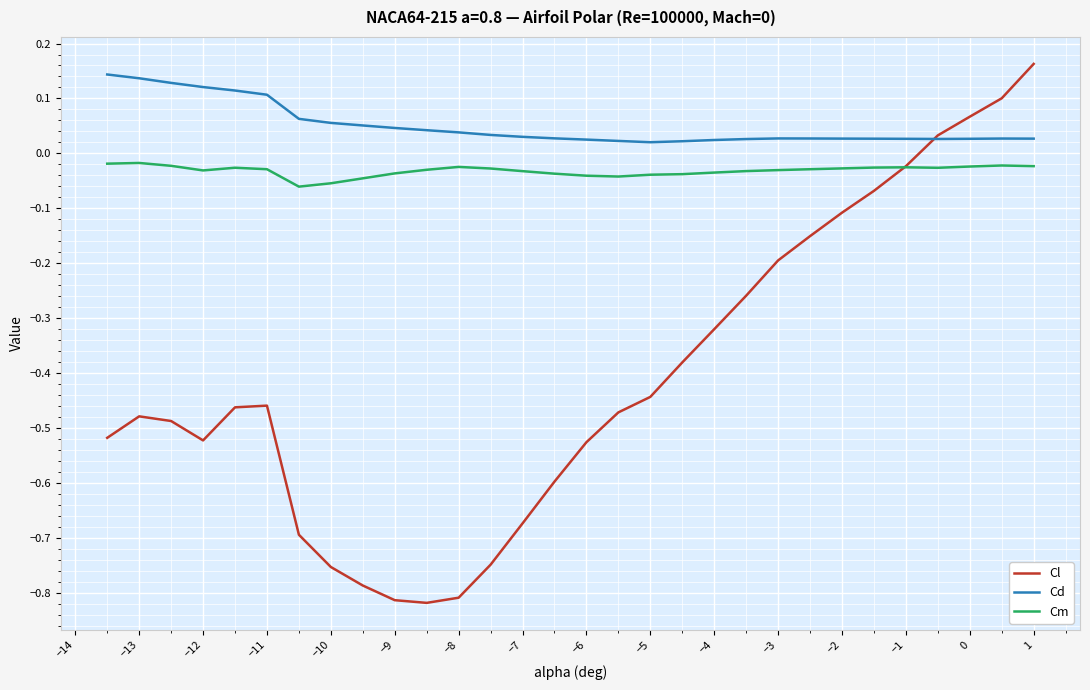

List the series in order of their peak value, lowest first.

Cm, Cd, Cl